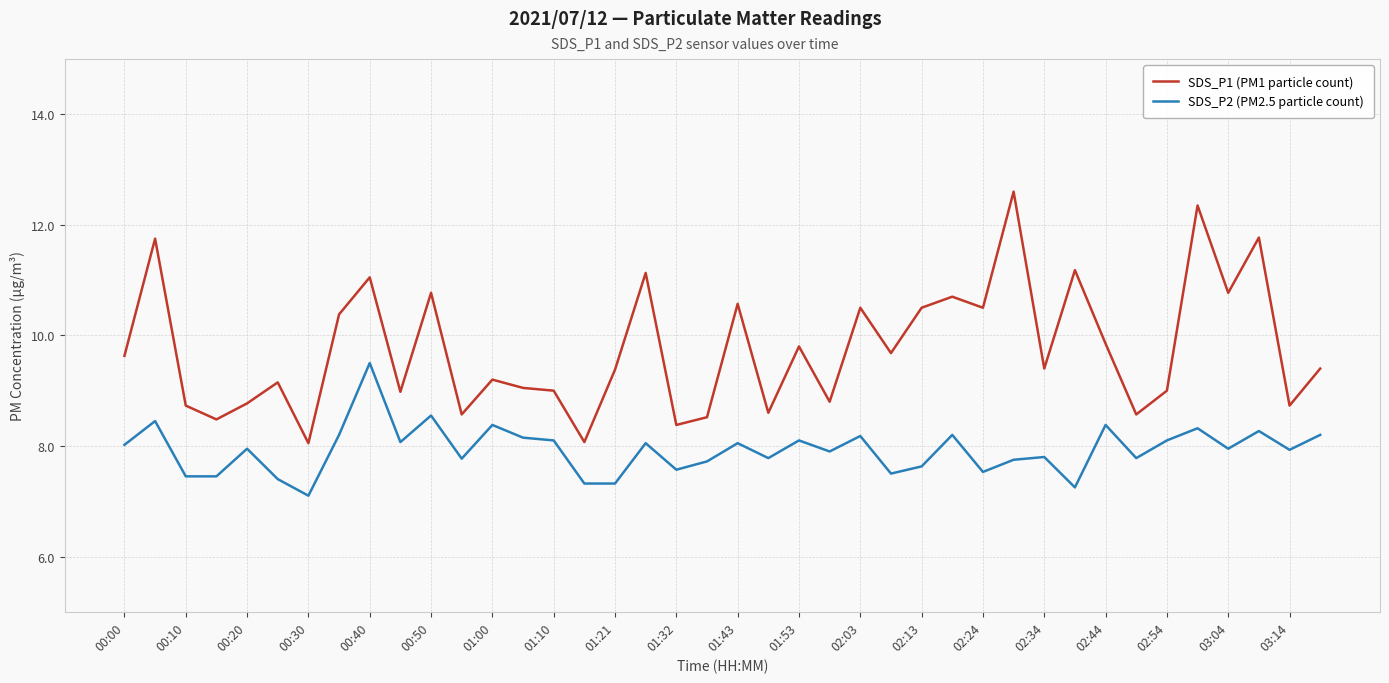

True or false: SDS_P2 (PM2.5 particle count) and SDS_P1 (PM1 particle count) intersect in this chart.

False